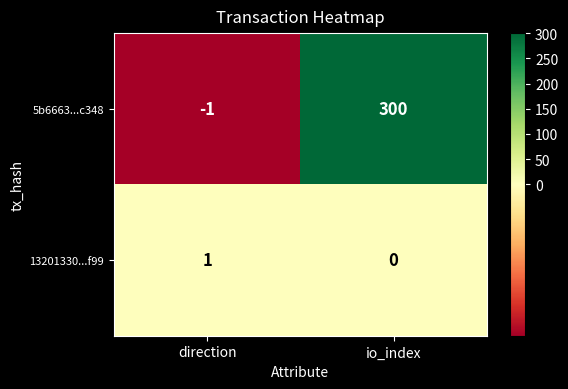

What is the spread (max minus min) of values at io_index?

300